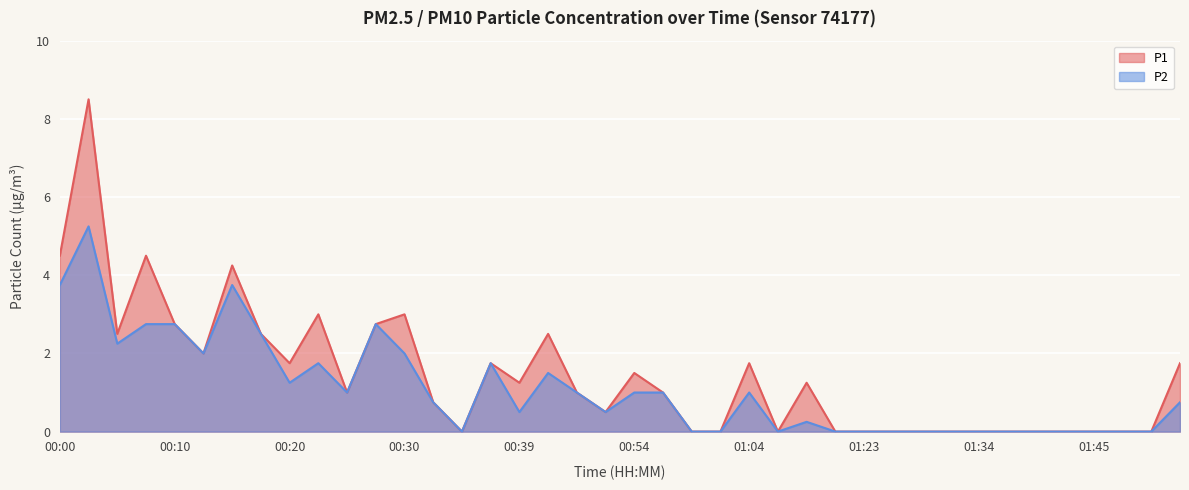

True or false: P2 and P1 intersect in this chart.

False